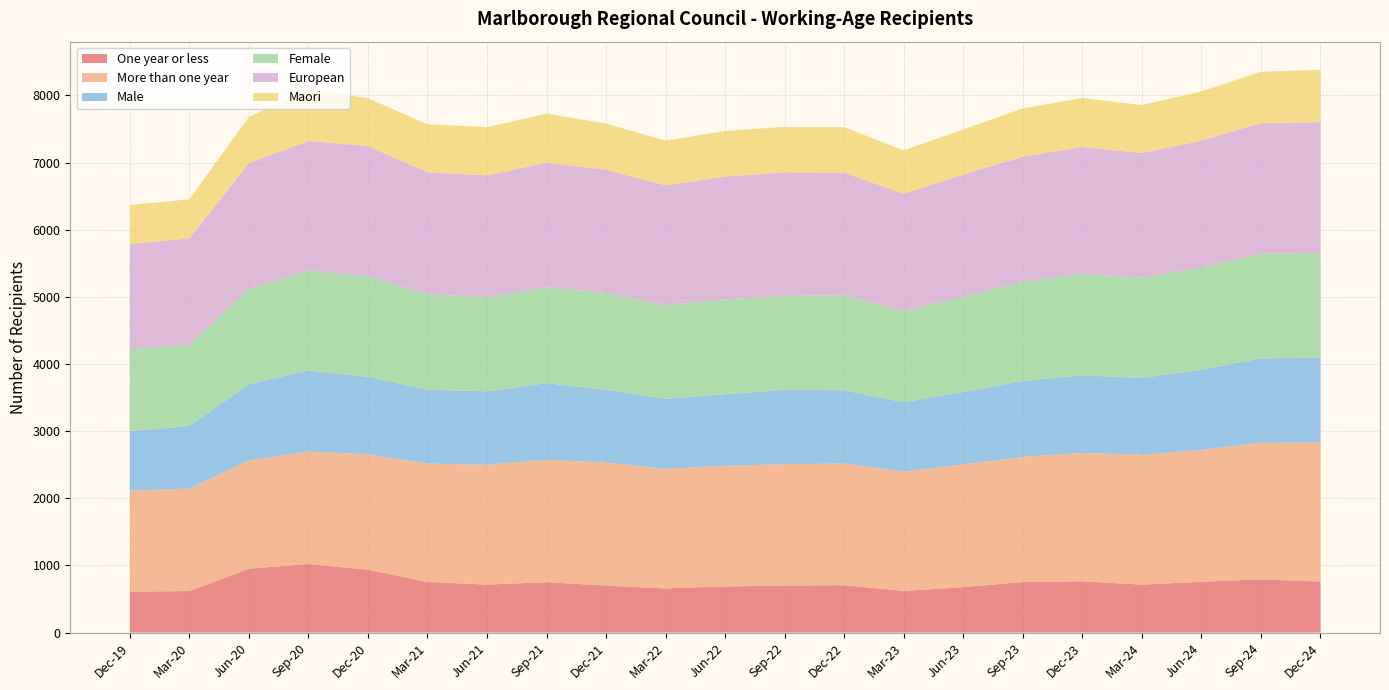

Reading left to right, extract all data points from this chart.

One year or less: Dec-19=609	Mar-20=618	Jun-20=951	Sep-20=1020	Dec-20=936	Mar-21=753	Jun-21=714	Sep-21=750	Dec-21=699	Mar-22=657	Jun-22=687	Sep-22=699	Dec-22=705	Mar-23=621	Jun-23=675	Sep-23=753	Dec-23=762	Mar-24=714	Jun-24=756	Sep-24=792	Dec-24=759
More than one year: Dec-19=1503	Mar-20=1527	Jun-20=1614	Sep-20=1677	Dec-20=1719	Mar-21=1764	Jun-21=1785	Sep-21=1824	Dec-21=1833	Mar-22=1782	Jun-22=1797	Sep-22=1809	Dec-22=1812	Mar-23=1776	Jun-23=1830	Sep-23=1863	Dec-23=1914	Mar-24=1932	Jun-24=1965	Sep-24=2034	Dec-24=2073
Male: Dec-19=888	Mar-20=933	Jun-20=1134	Sep-20=1206	Dec-20=1155	Mar-21=1098	Jun-21=1095	Sep-21=1140	Dec-21=1083	Mar-22=1044	Jun-22=1065	Sep-22=1107	Dec-22=1092	Mar-23=1032	Jun-23=1077	Sep-23=1131	Dec-23=1155	Mar-24=1146	Jun-24=1194	Sep-24=1257	Dec-24=1266
Female: Dec-19=1221	Mar-20=1206	Jun-20=1425	Sep-20=1488	Dec-20=1497	Mar-21=1422	Jun-21=1401	Sep-21=1428	Dec-21=1443	Mar-22=1392	Jun-22=1413	Sep-22=1398	Dec-22=1416	Mar-23=1356	Jun-23=1419	Sep-23=1476	Dec-23=1515	Mar-24=1491	Jun-24=1521	Sep-24=1560	Dec-24=1554
European: Dec-19=1566	Mar-20=1587	Jun-20=1866	Sep-20=1932	Dec-20=1938	Mar-21=1818	Jun-21=1815	Sep-21=1854	Dec-21=1836	Mar-22=1785	Jun-22=1830	Sep-22=1842	Dec-22=1824	Mar-23=1752	Jun-23=1821	Sep-23=1866	Dec-23=1887	Mar-24=1860	Jun-24=1890	Sep-24=1947	Dec-24=1950
Maori: Dec-19=582	Mar-20=582	Jun-20=690	Sep-20=771	Dec-20=714	Mar-21=717	Jun-21=717	Sep-21=732	Dec-21=687	Mar-22=666	Jun-22=678	Sep-22=678	Dec-22=678	Mar-23=645	Jun-23=672	Sep-23=717	Dec-23=729	Mar-24=714	Jun-24=735	Sep-24=762	Dec-24=780